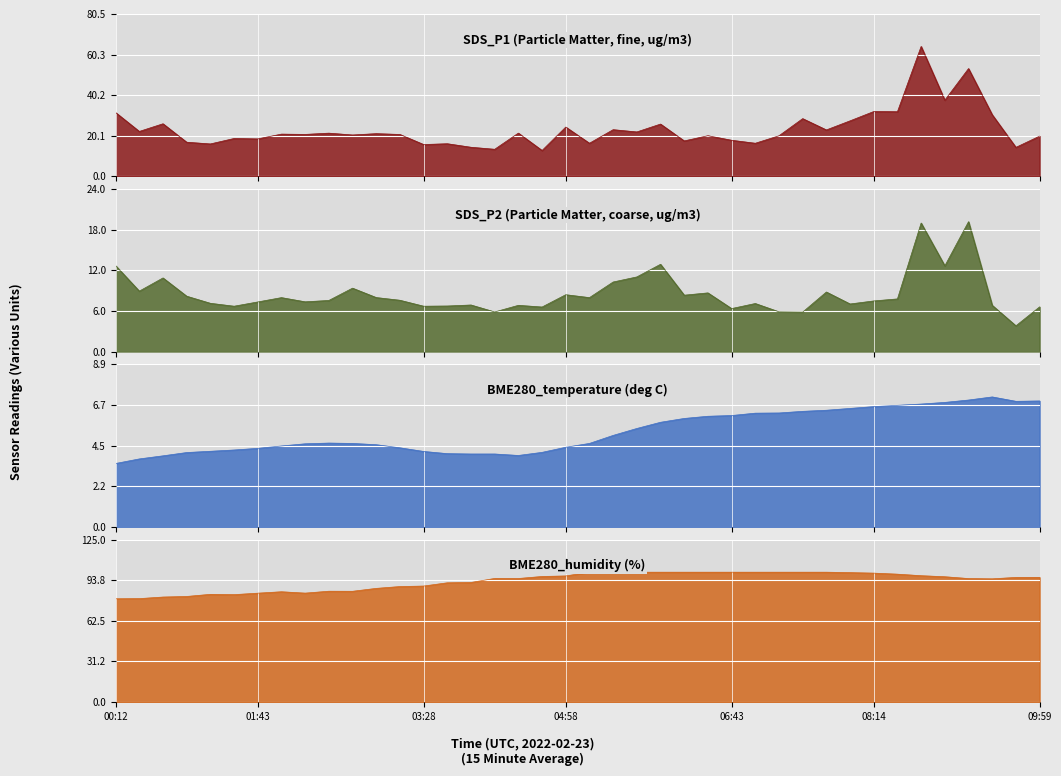

The BME280_humidity series shows 128.1 at BME280_humidity. True or false?

False